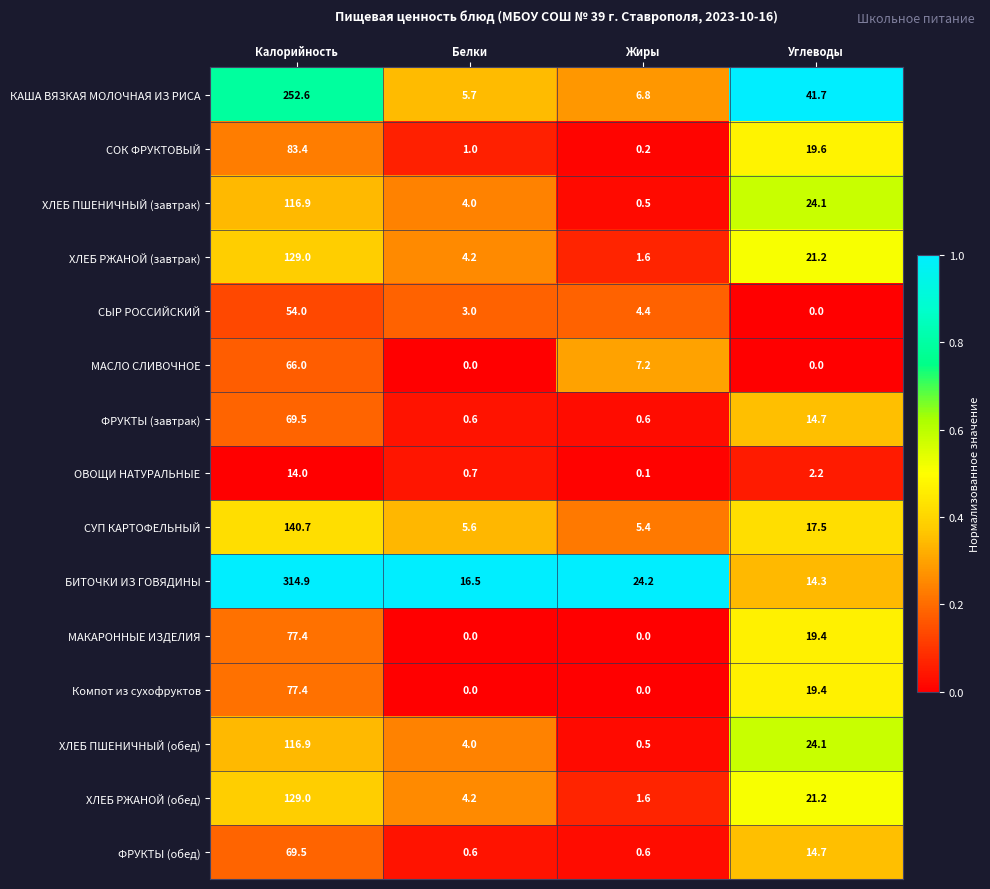

Is it true that ФРУКТЫ (обед) equals 0.6 at Жиры?

True